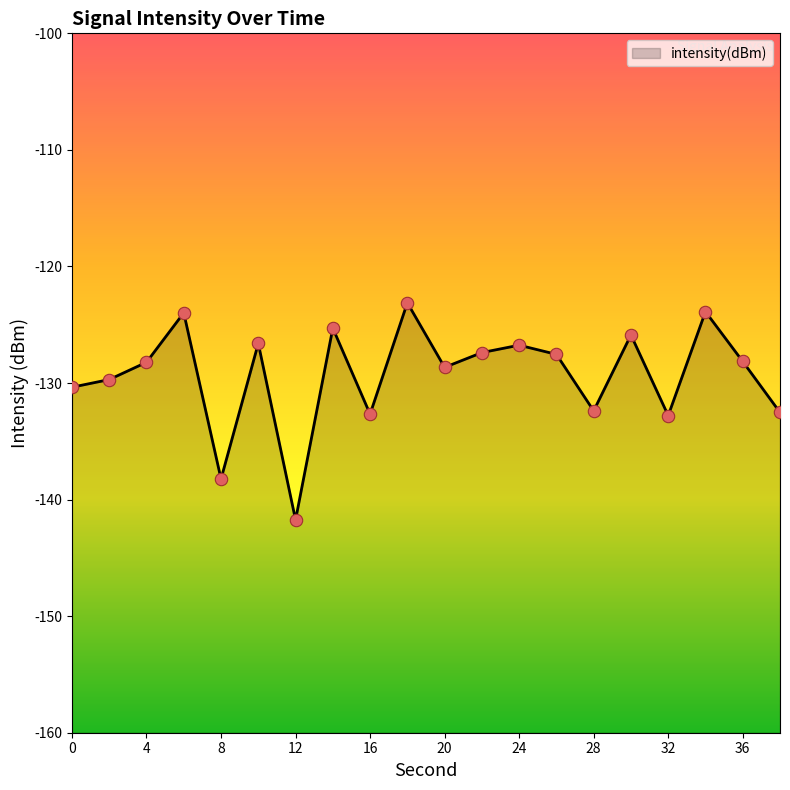

What is the change in value from 0 to 12?

-11.4